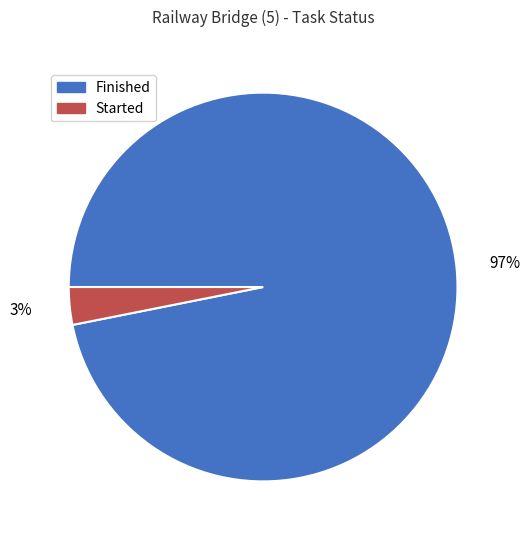

To the nearest percent, what percentage of the pie is Started?

3%